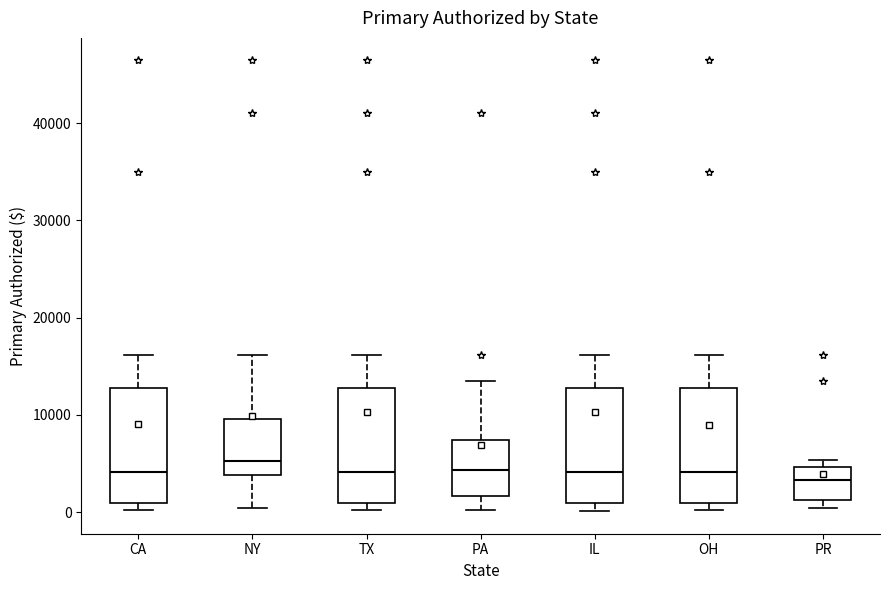

Reading left to right, read every box against the y-axis: the position of its median line, the range the box covers, and the ends of its whiskers. The values are not printed on the chart, so give them approximately, as read against the axis.

CA: median 4000, box 1000 to 13000, whiskers 0 to 16000
NY: median 5000, box 4000 to 10000, whiskers 0 to 16000
TX: median 4000, box 1000 to 13000, whiskers 0 to 16000
PA: median 4000, box 2000 to 7000, whiskers 0 to 14000
IL: median 4000, box 1000 to 13000, whiskers 0 to 16000
OH: median 4000, box 1000 to 13000, whiskers 0 to 16000
PR: median 3000, box 1000 to 5000, whiskers 0 to 5000 (just above the box's upper edge)